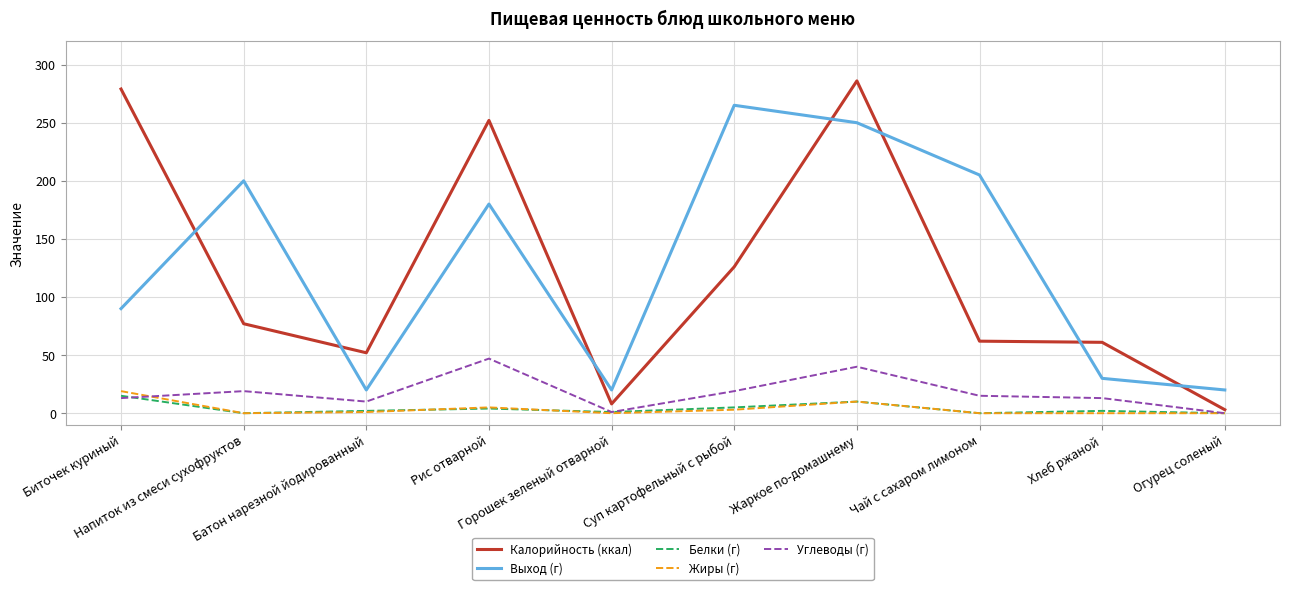

Between Биточек куриный and Горошек зеленый отварной, which series saw the biggest shift?

Калорийность (ккал)